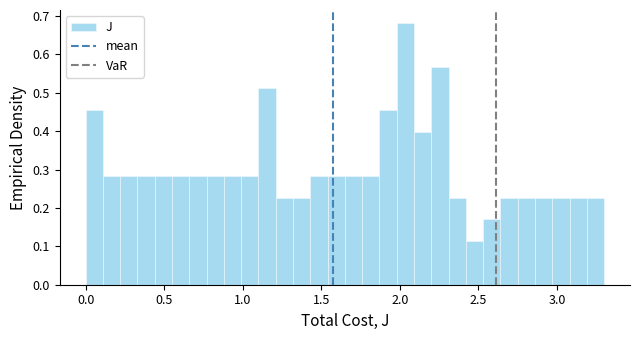

Read against the x-axis, roughly where is the centre of the tallest bar?

2.05